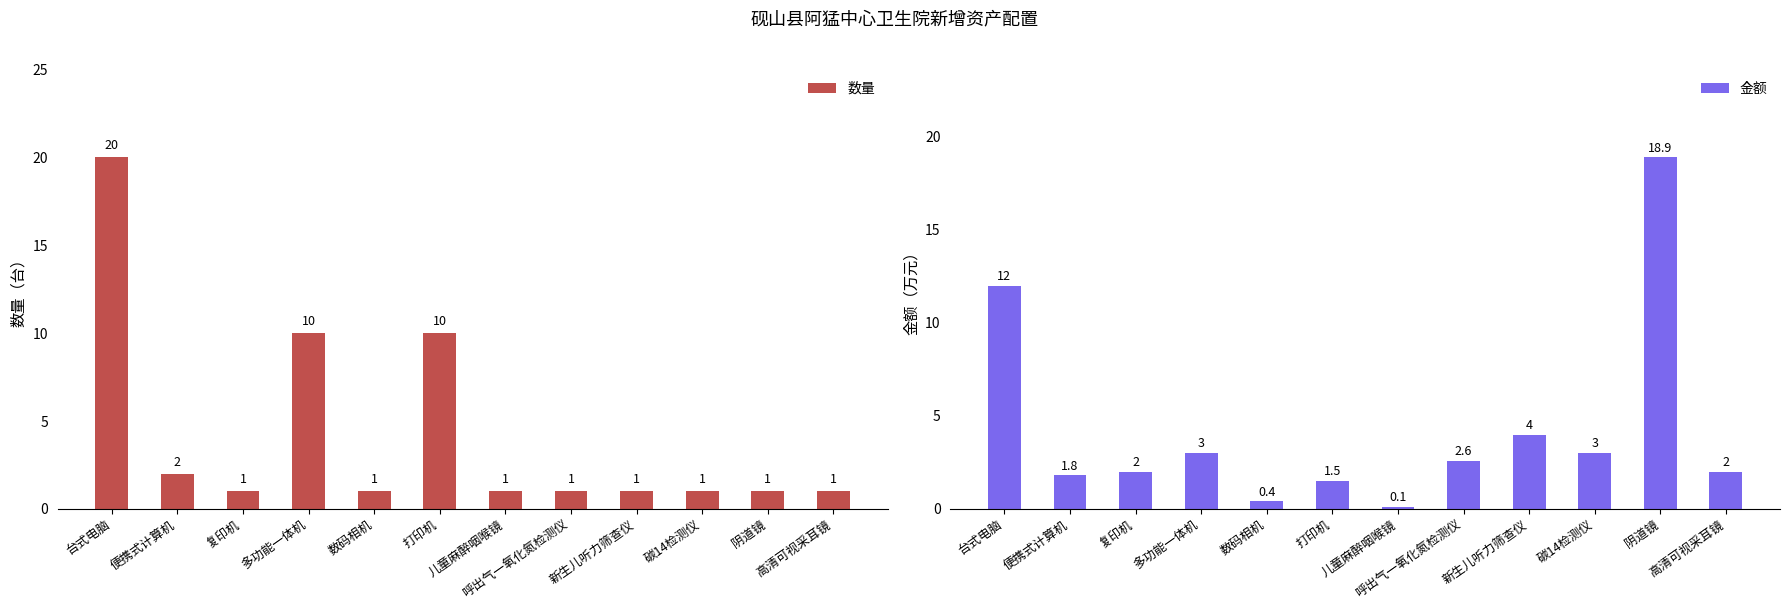

Read the 数量 value at 多功能一体机.

10